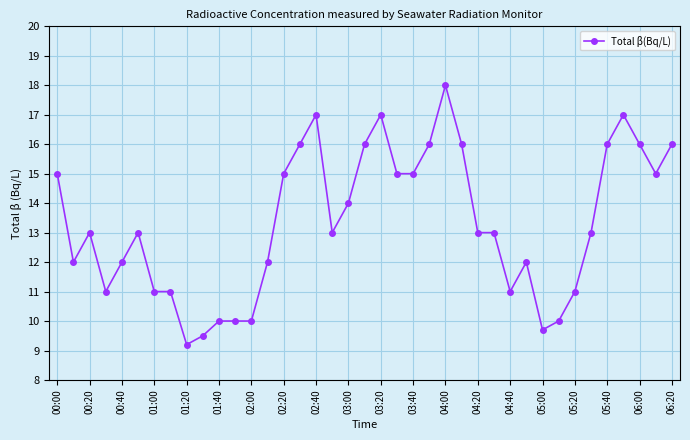

True or false: there are more than 1 points higher than both neighbors.

True